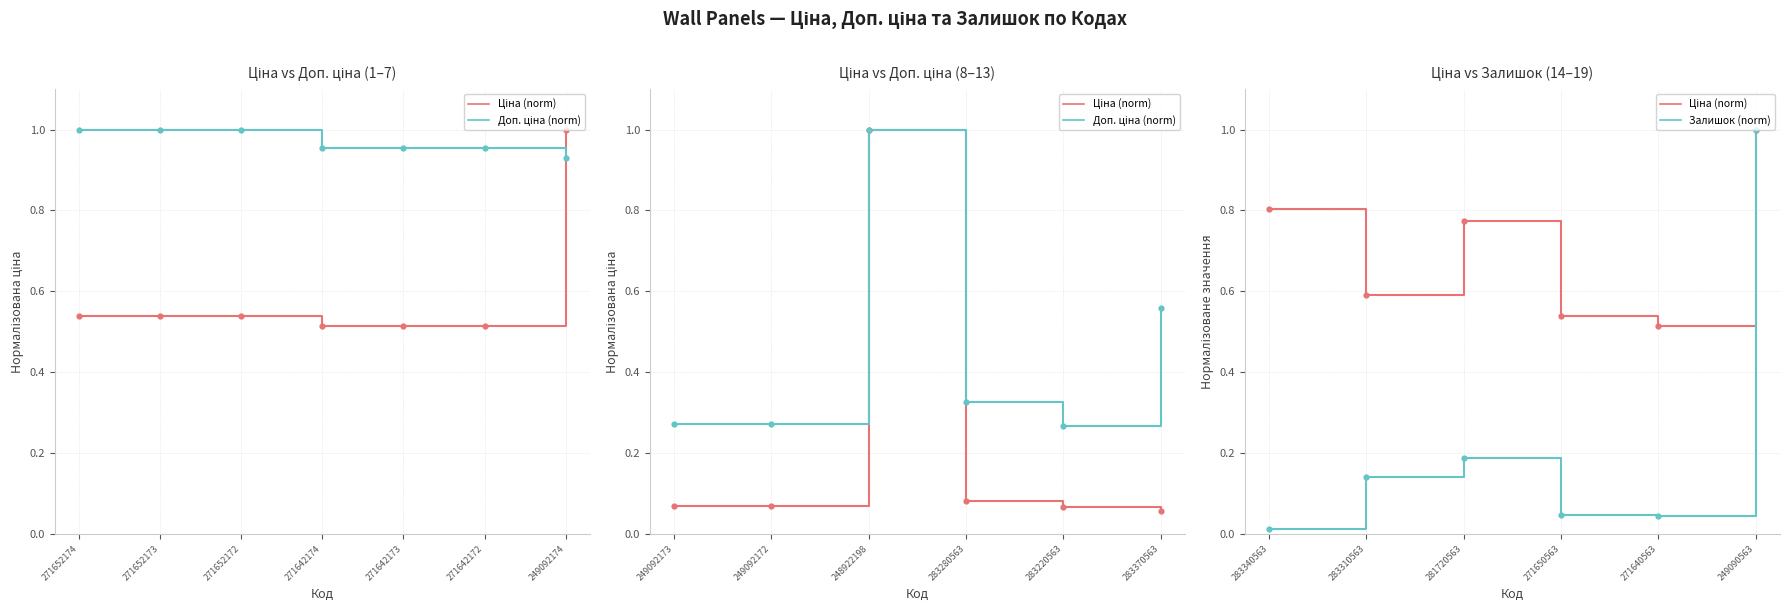

At how many categories does at least one series exceed 0?

6